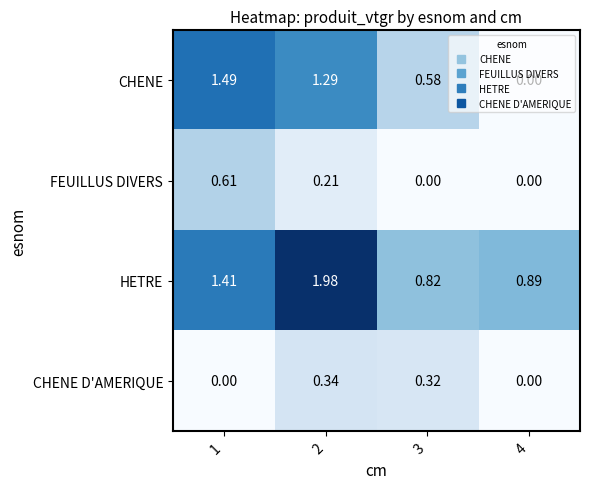

Is the value of FEUILLUS DIVERS at 4 greater than the value of HETRE at 1?

No